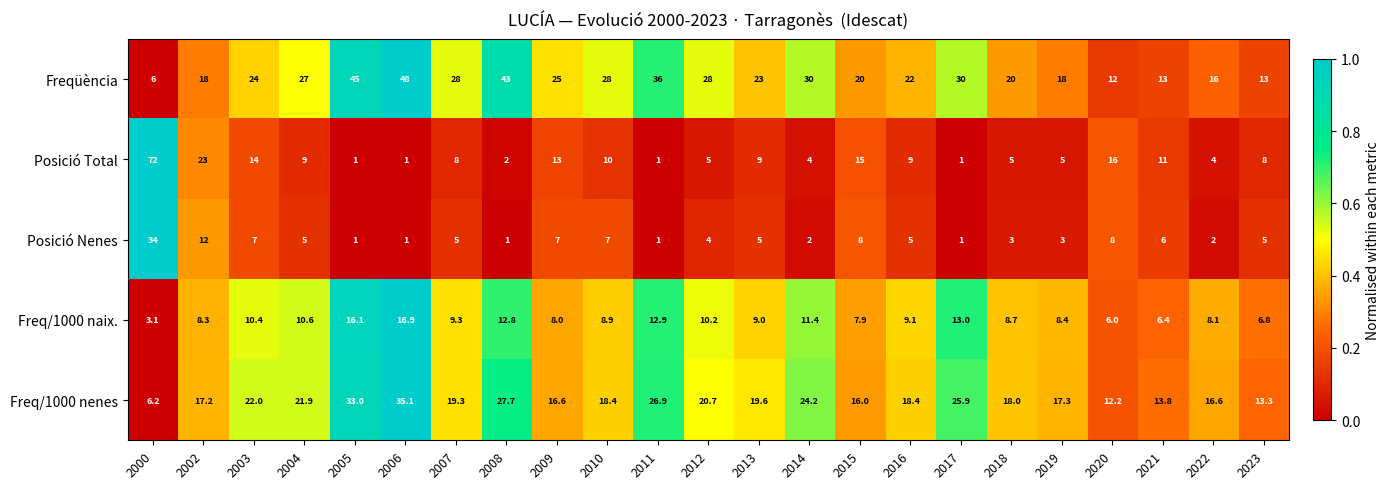

What is the sum of the Posició Nenes values at 2013 and 2022?

7.0